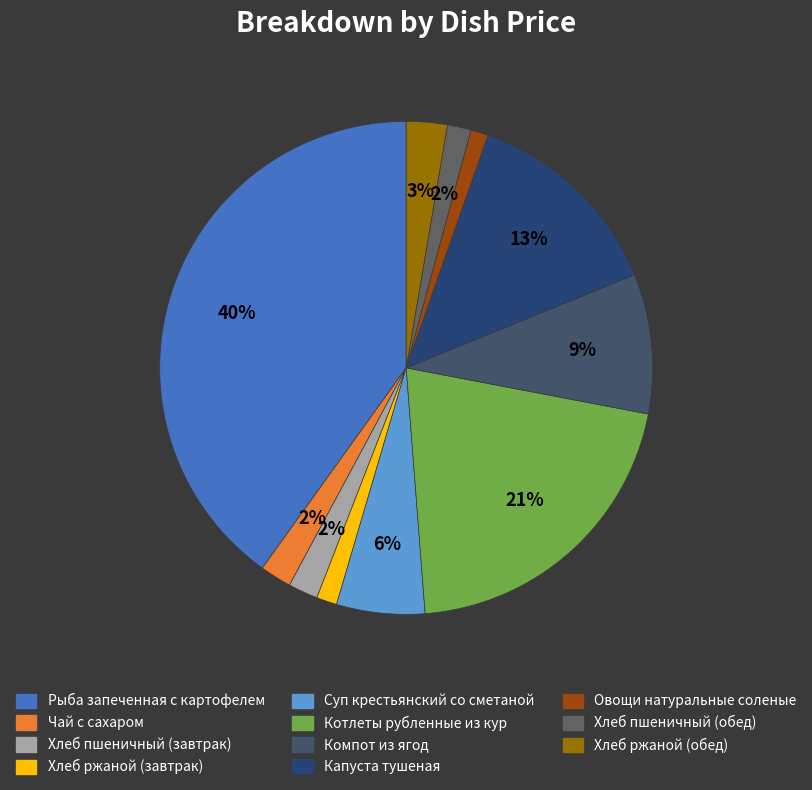

Does Суп крестьянский со сметаной represent more than half of the total?

No